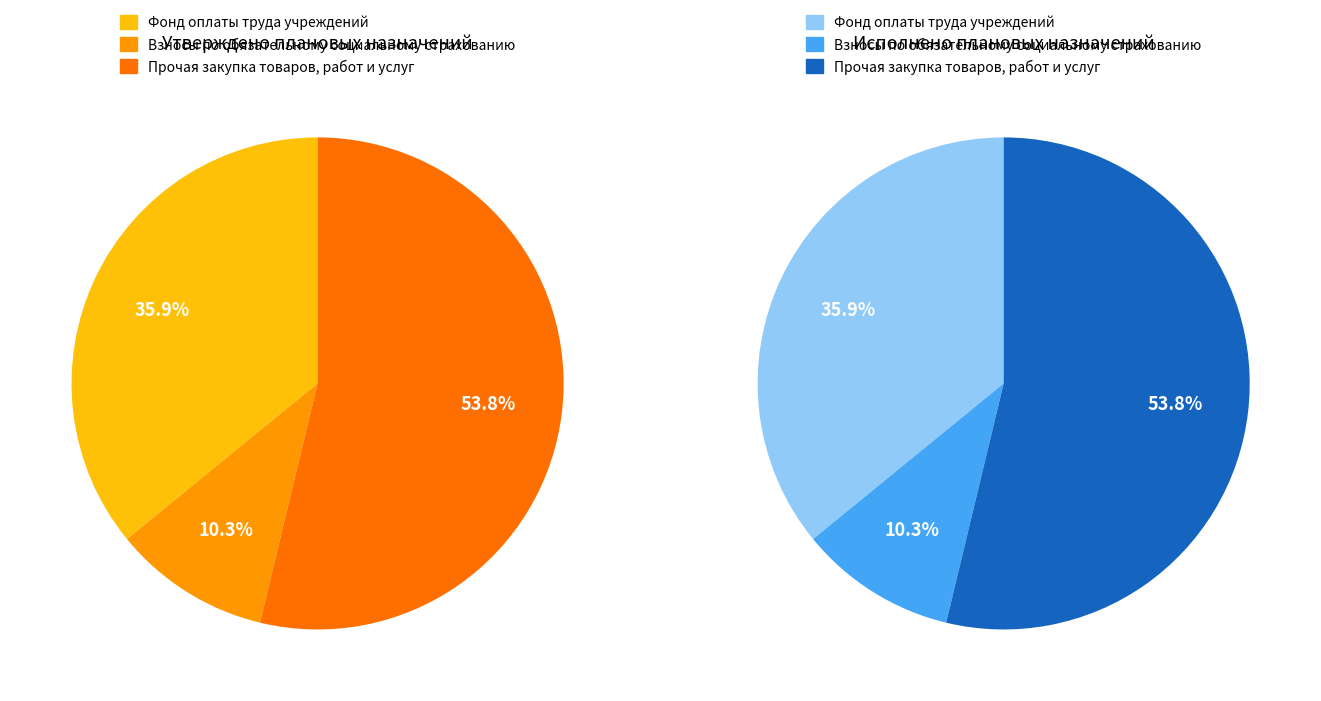

Approximately how many times larger is the value at Фонд оплаты труда учреждений compared to Прочая закупка товаров, работ и услуг?

0.7